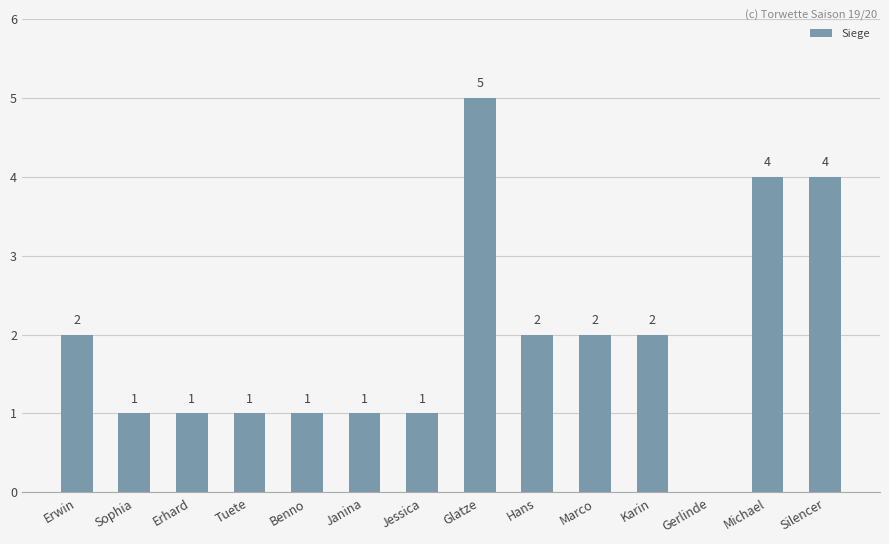

Reading left to right, what are all the values shown in this chart?

2	1	1	1	1	1	1	5	2	2	2	0	4	4